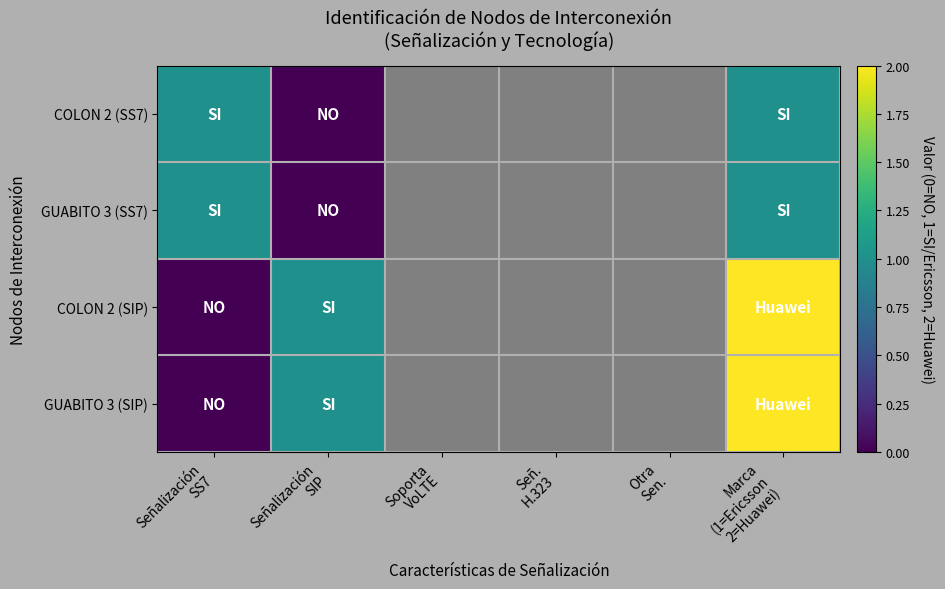

What is the spread (max minus min) of values at Marca
(1=Ericsson
2=Huawei)?

1.0